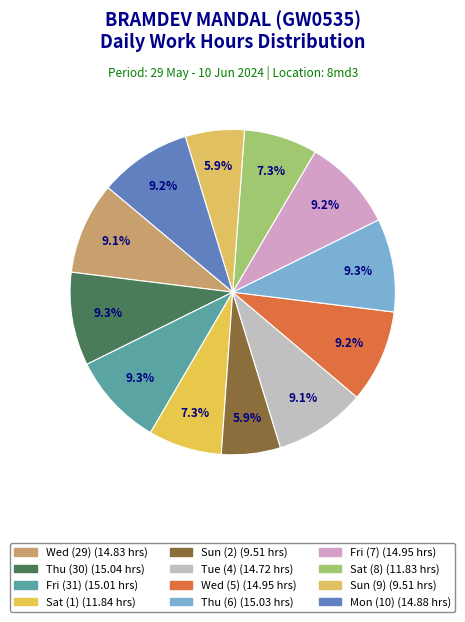

How many slices are in this pie chart?

12